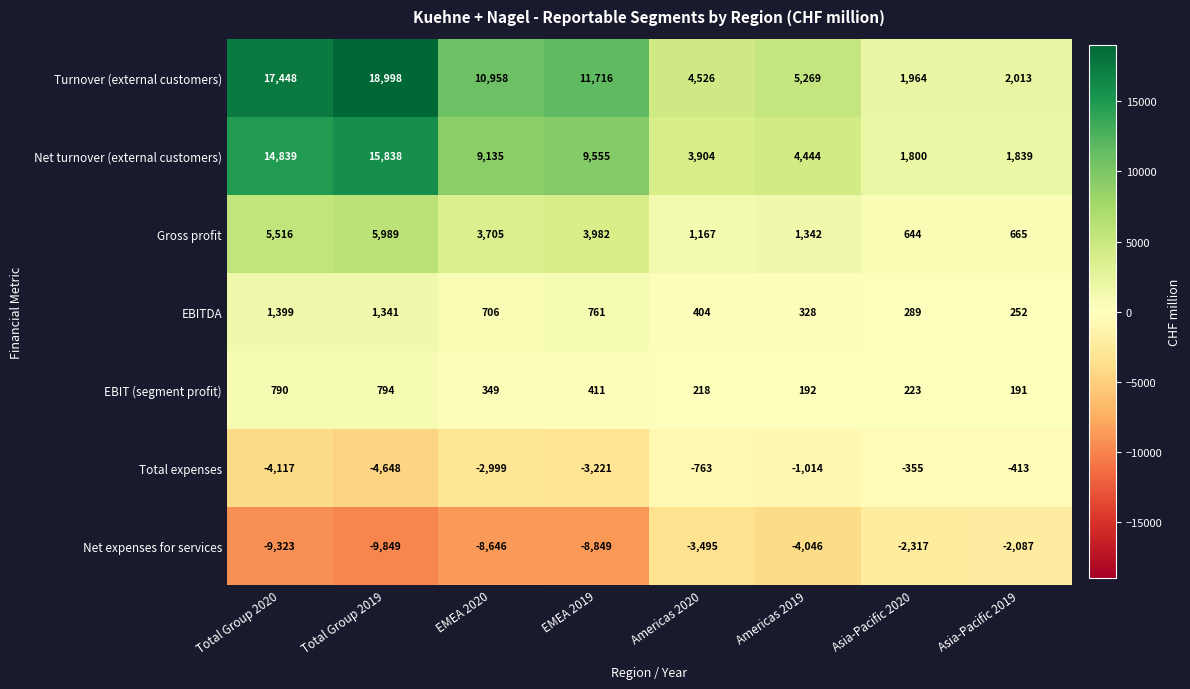

At how many categories does at least one series exceed 5554?

4